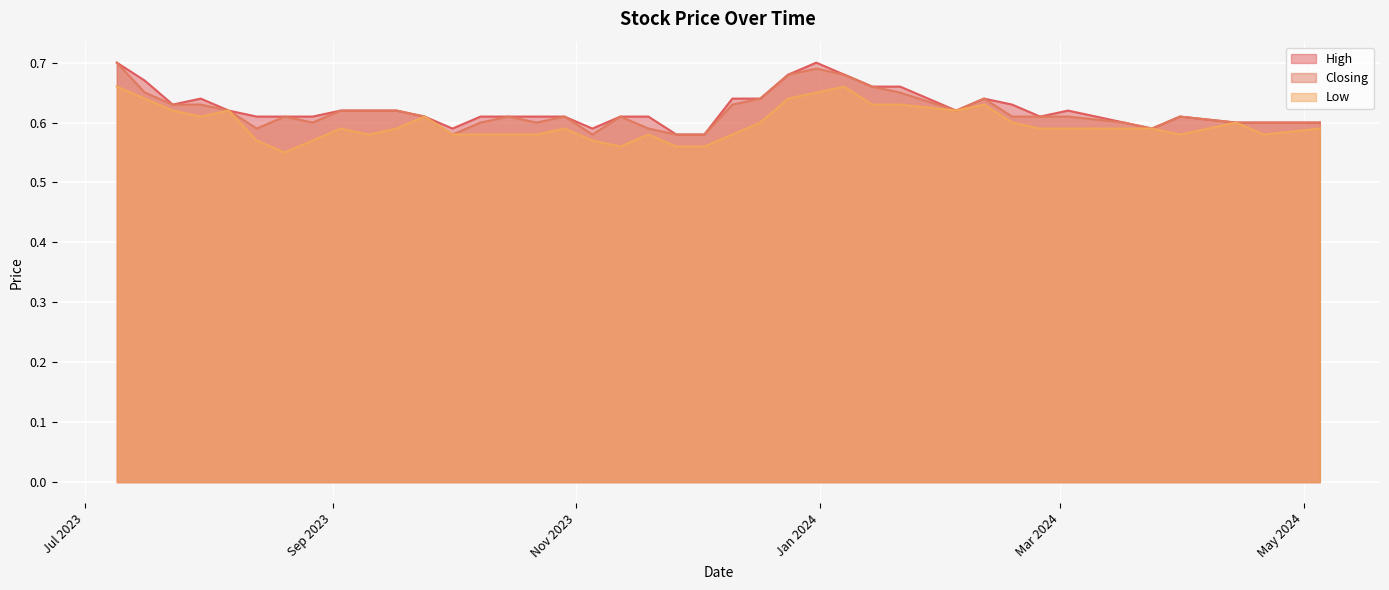

How many Low values are between 0 and 1?

40